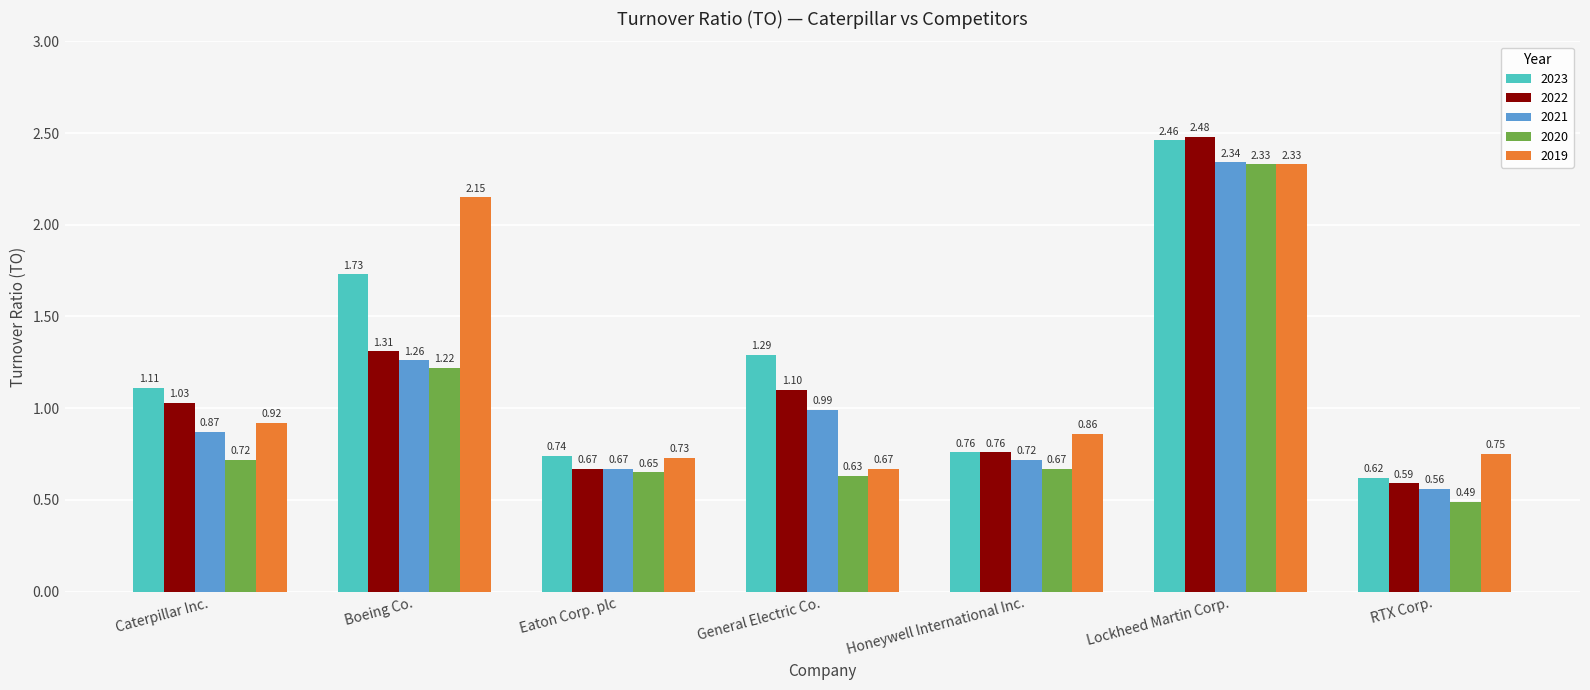

Which category has the lowest value across all series?

RTX Corp.